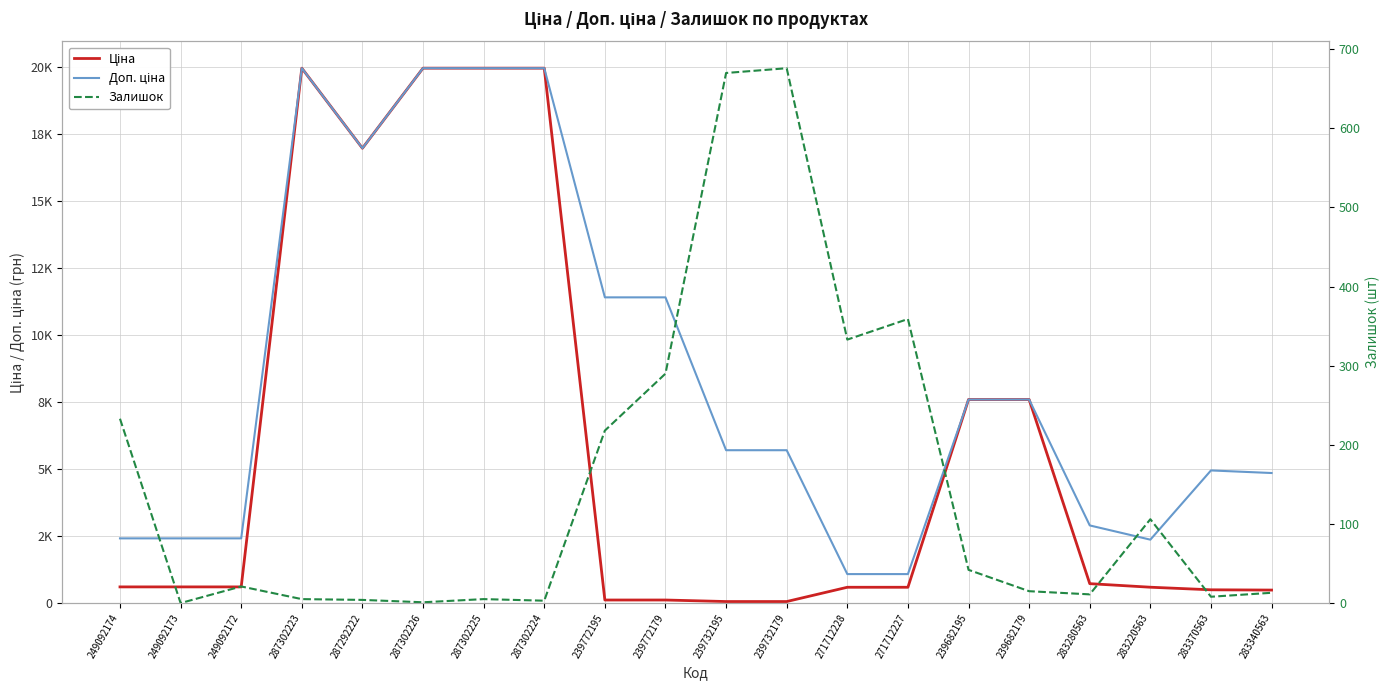

What is the label of the 8th point from the left?

287302224